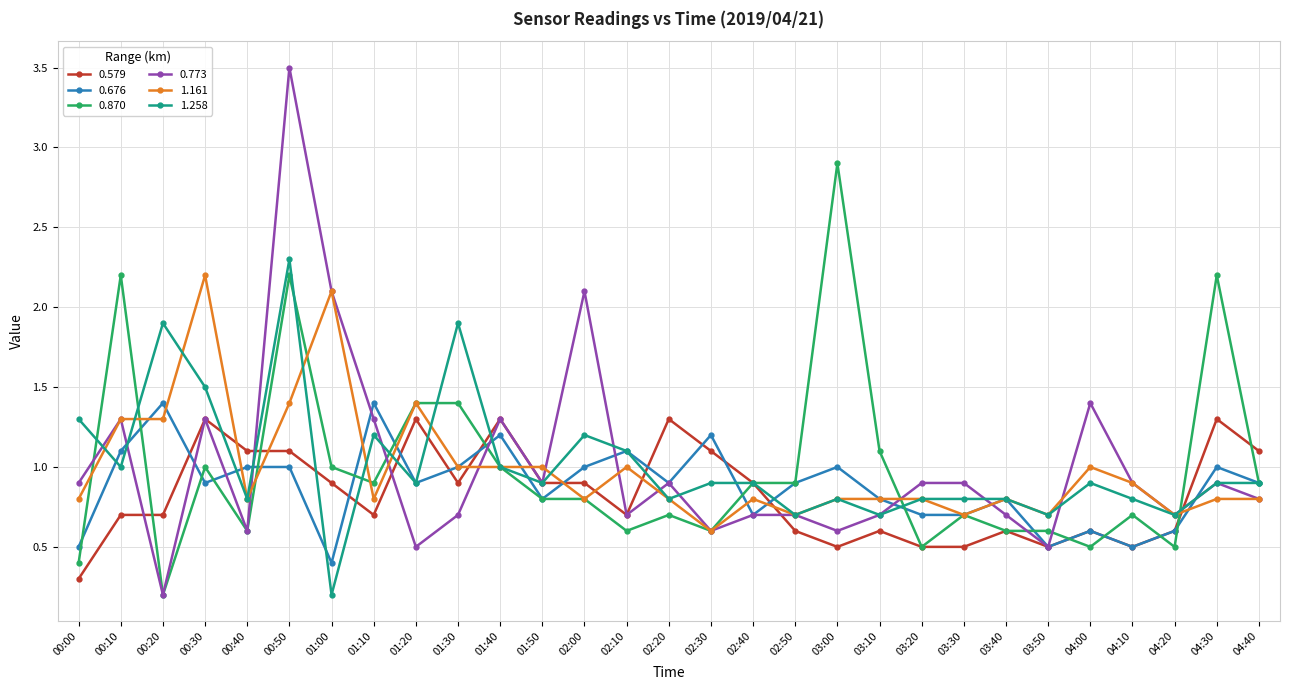

What is the approximate value of 0.676 at 03:00?

1.0